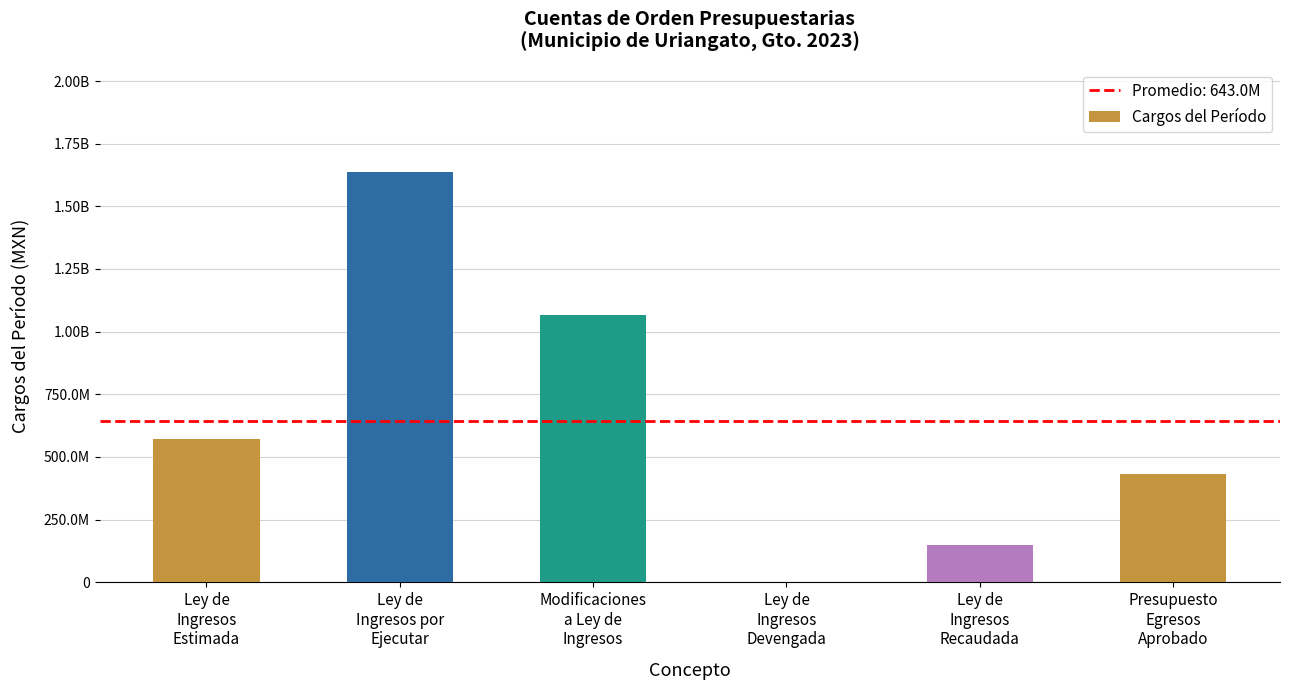

What is the maximum value shown in the chart?

1638378122.1